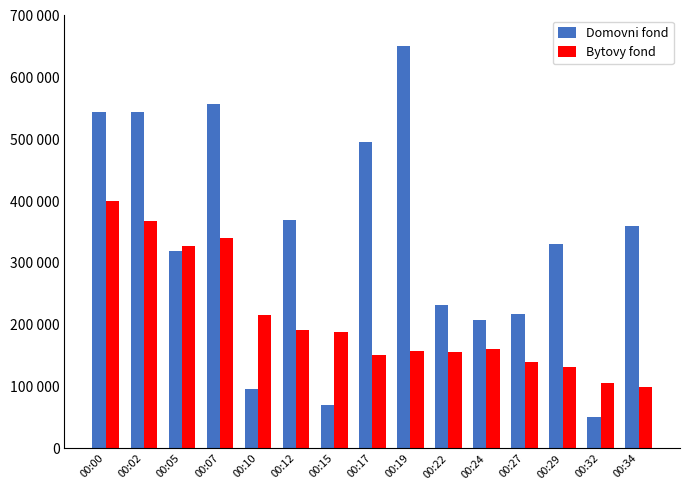

Reading left to right, extract all data points from this chart.

Domovni fond: 544594.6	544144.1	318468.5	557657.7	95495.5	368918.9	69819.8	495045.0	650000.0	232432.4	207657.7	216666.7	329729.7	50000.0	360360.4
Bytovy fond: 400000.0	367122.1	327274.1	340622.5	215138.5	191093.7	187542.9	150544.3	158018.6	156024.0	160692.6	139256.2	131584.7	105129.0	100000.0